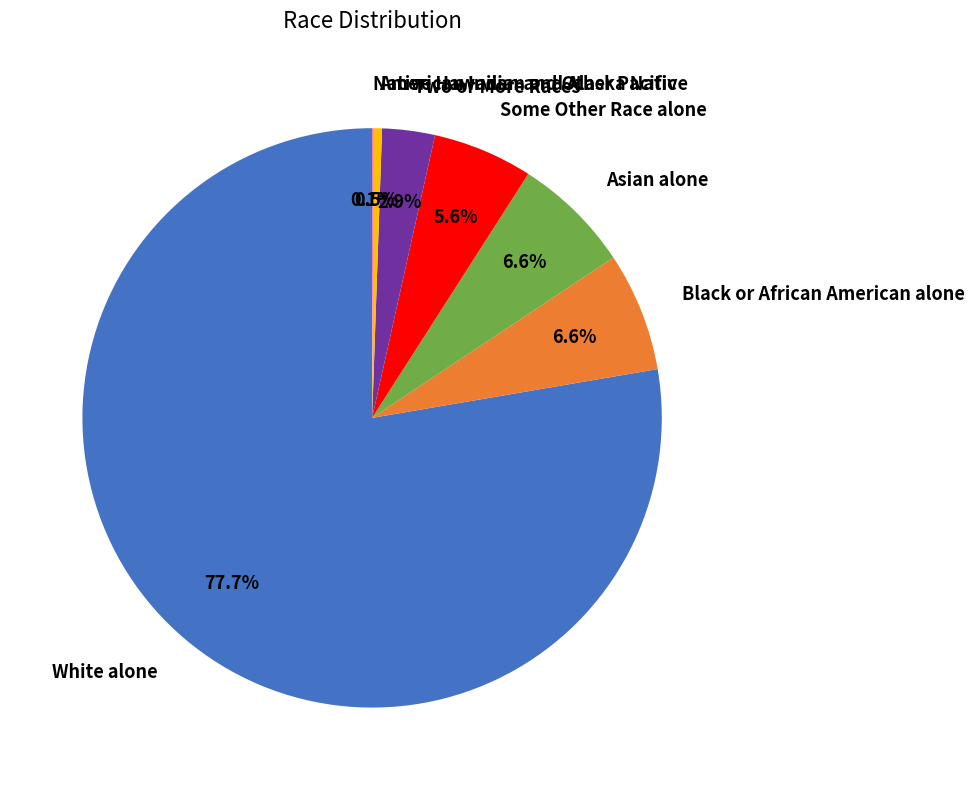

Which has a higher value, Asian alone or American Indian and Alaska Native?

Asian alone